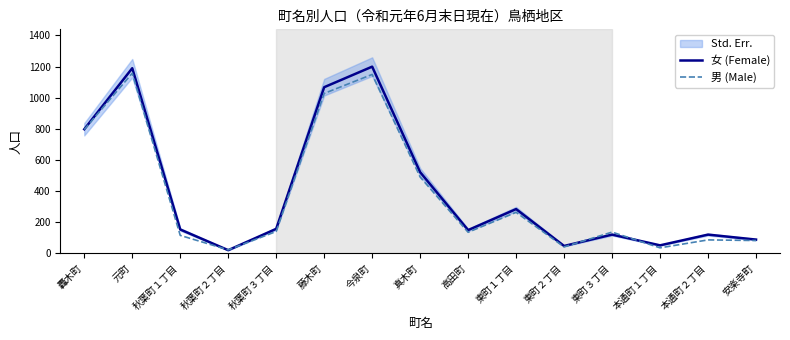

Count the number of categories in the chart.

15